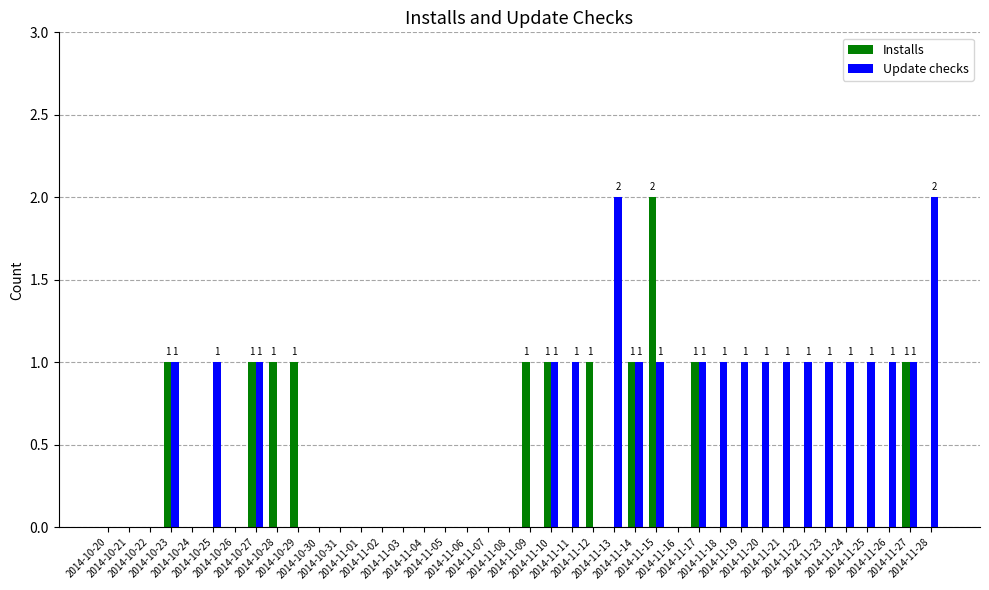

Which series has the largest total across all categories?

Update checks